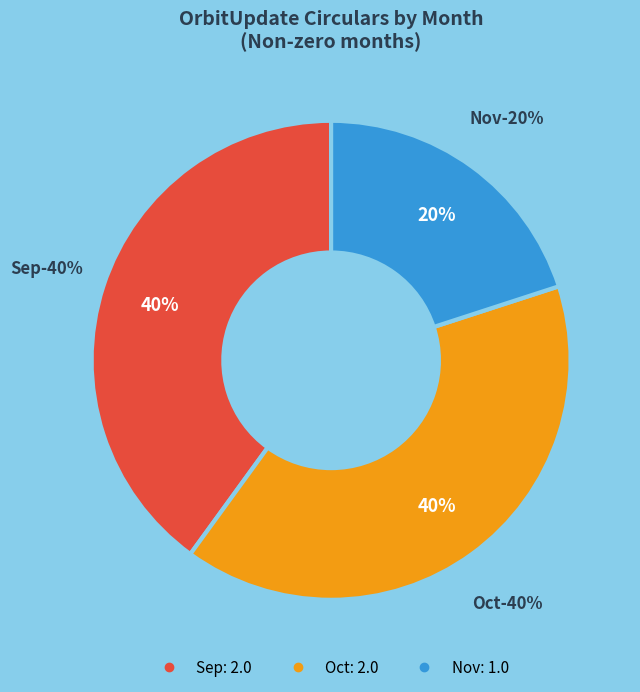

What is the largest slice in the pie chart?

Sep